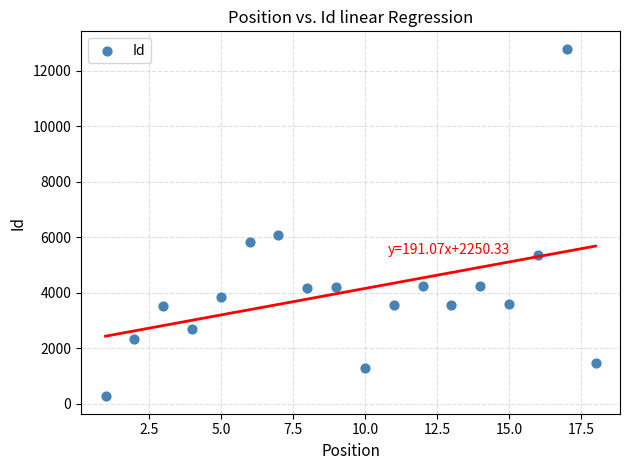

What Y value in the scatter plot is closest to 6537?

6095